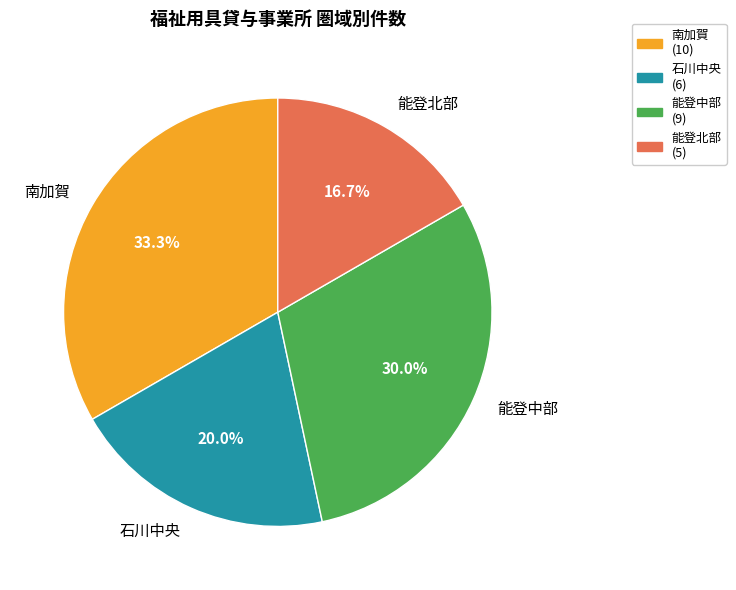

Rank the categories by value from lowest to highest.

能登北部, 石川中央, 能登中部, 南加賀